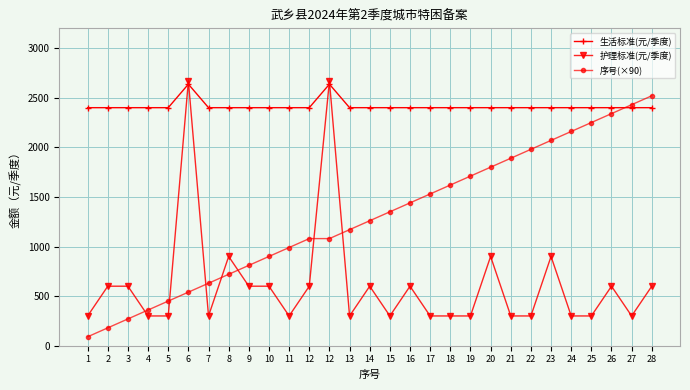

What is the total value across all series at 19?

4410